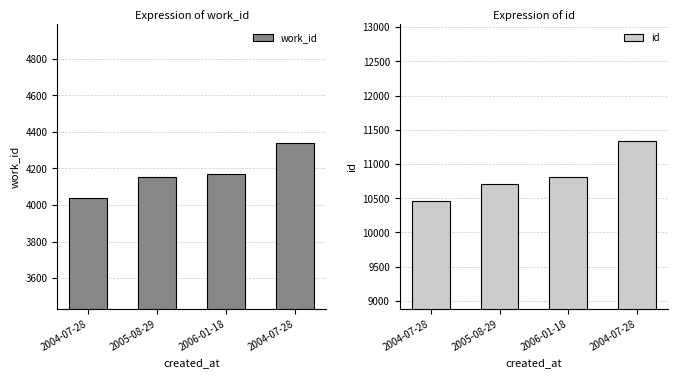

Which series has the largest range (max minus min)?

id